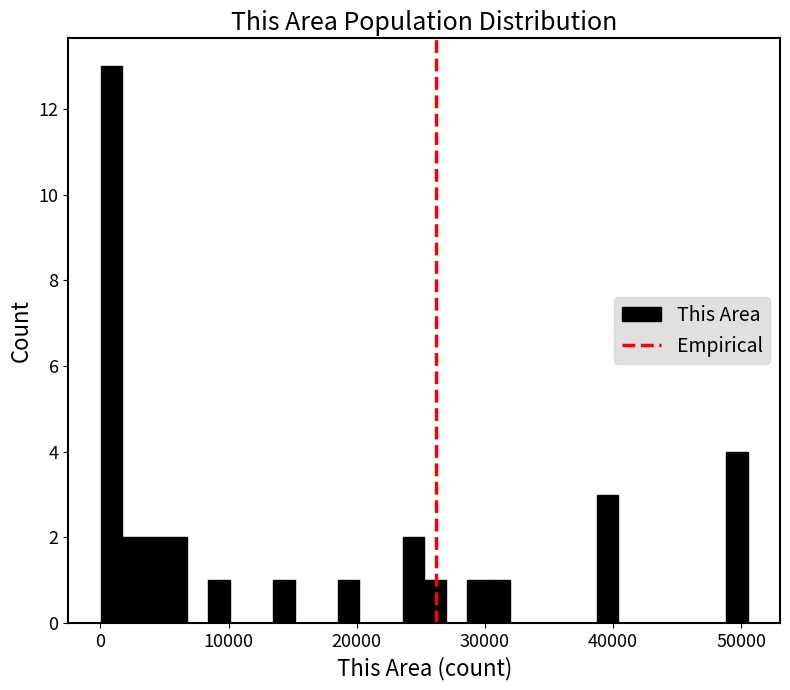

Around what value on the x-axis is the tallest bar? Give the approximate position of its centre, as read against the axis.

1000